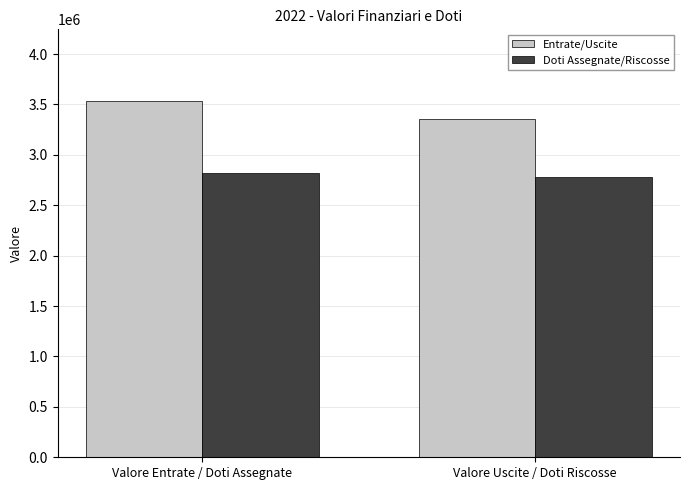

What is the sum of the Entrate/Uscite values at Valore Uscite / Doti Riscosse and Valore Entrate / Doti Assegnate?

6897072